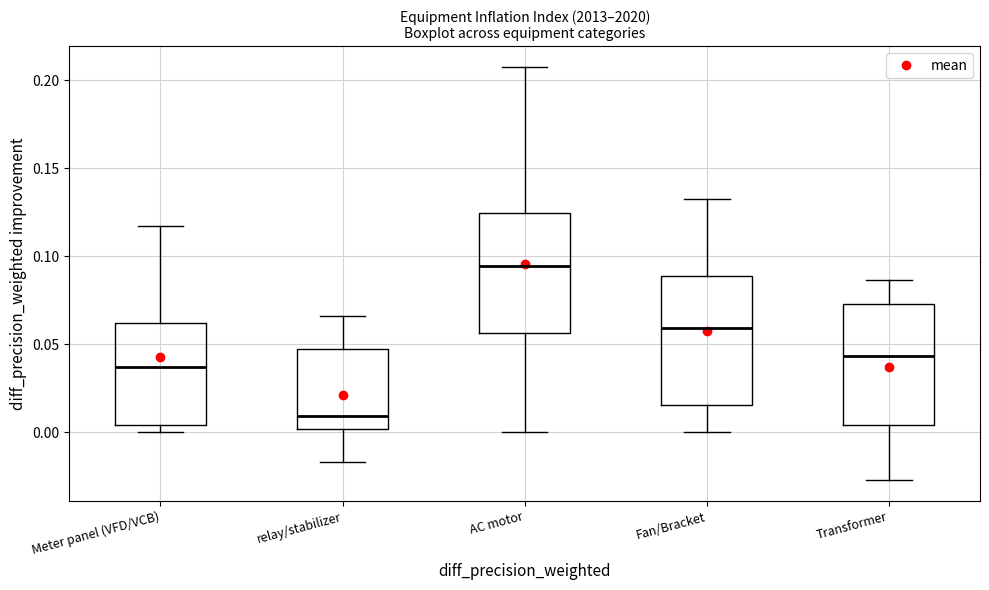

Reading left to right, read every box against the y-axis: the position of its median line, the range the box covers, and the ends of its whiskers. The values are not printed on the chart, so give them approximately, as read against the axis.

Meter panel (VFD/VCB): median 0.035, box 0.005 to 0.060, whiskers 0.000 to 0.115
relay/stabilizer: median 0.010, box 0.000 to 0.045, whiskers -0.015 to 0.065
AC motor: median 0.095, box 0.055 to 0.125, whiskers 0.000 to 0.210
Fan/Bracket: median 0.060, box 0.015 to 0.090, whiskers 0.000 to 0.130
Transformer: median 0.045, box 0.005 to 0.075, whiskers -0.025 to 0.085